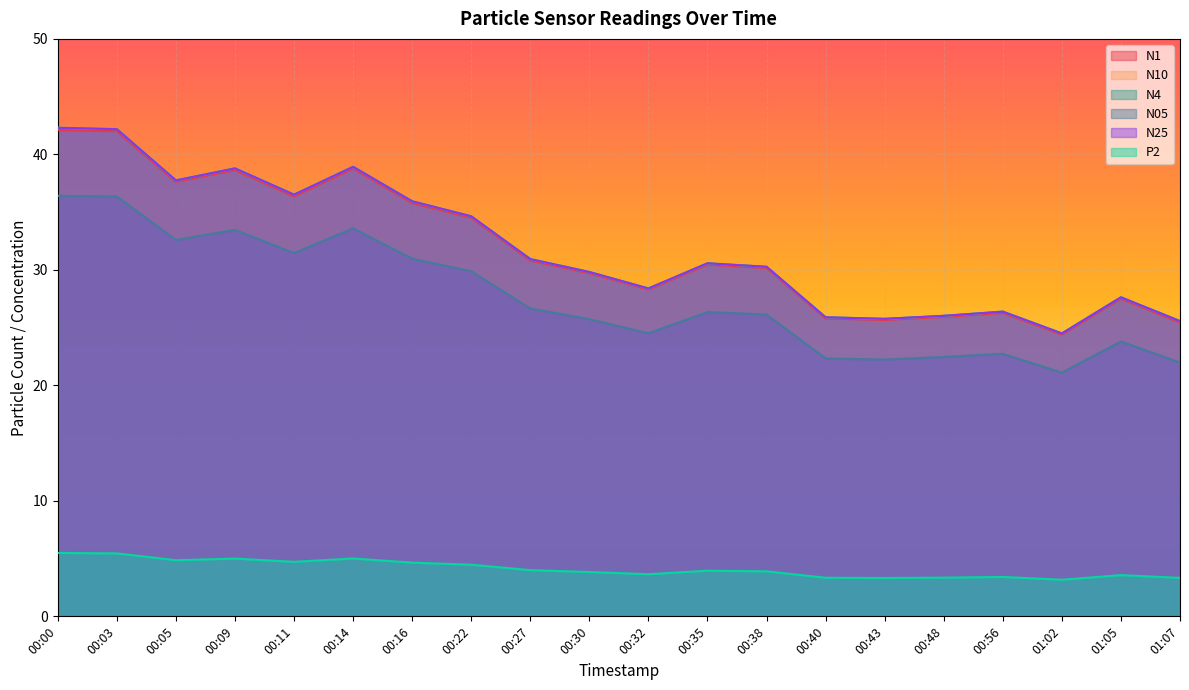

Is it true that N25 equals 26.0 at 00:48?

True